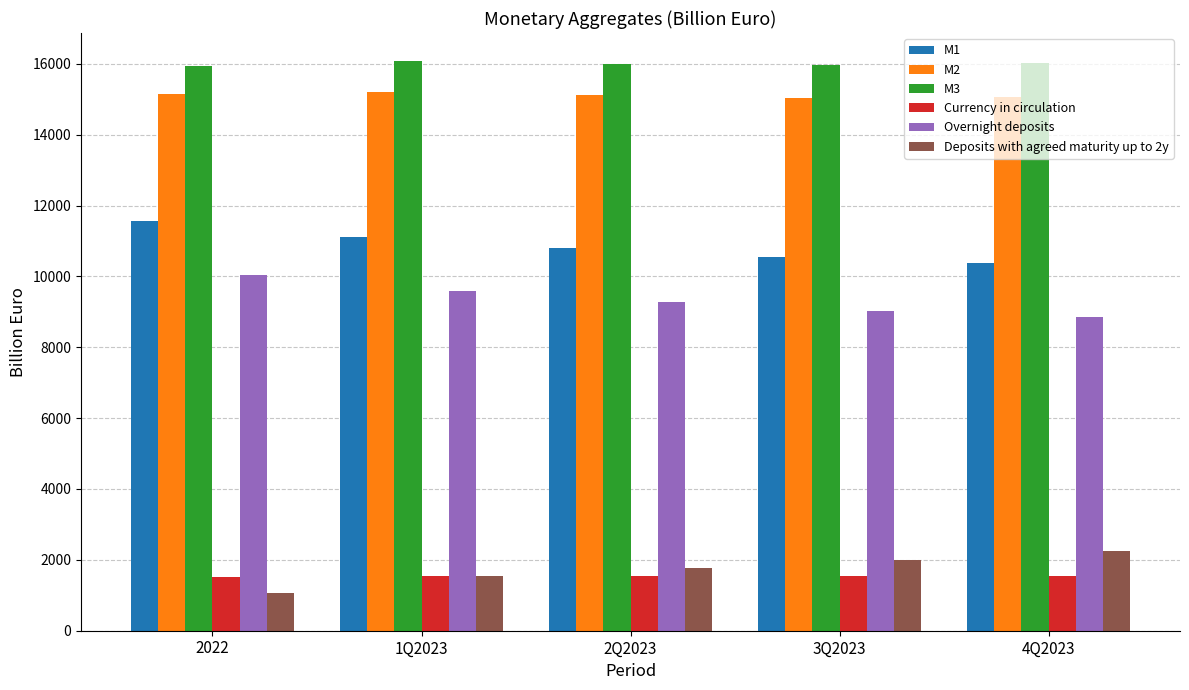

What is the approximate value of M2 at 1Q2023?

15217.1